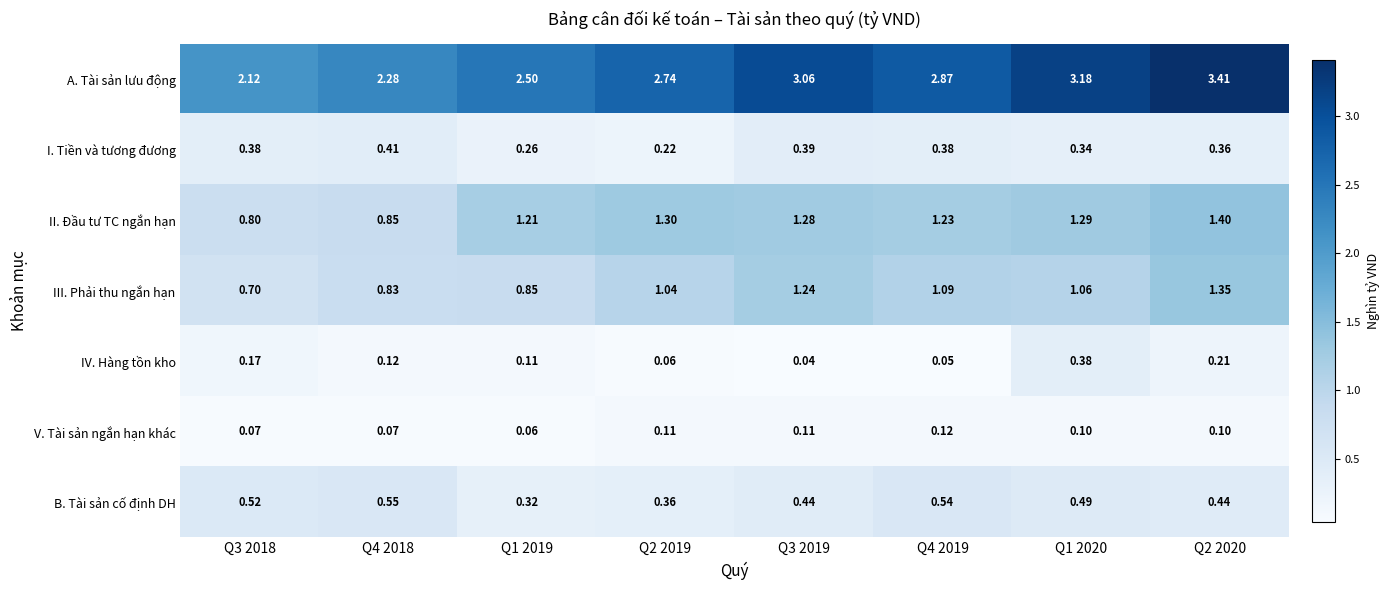

At which category is the sum across all series the highest?

Q2 2020